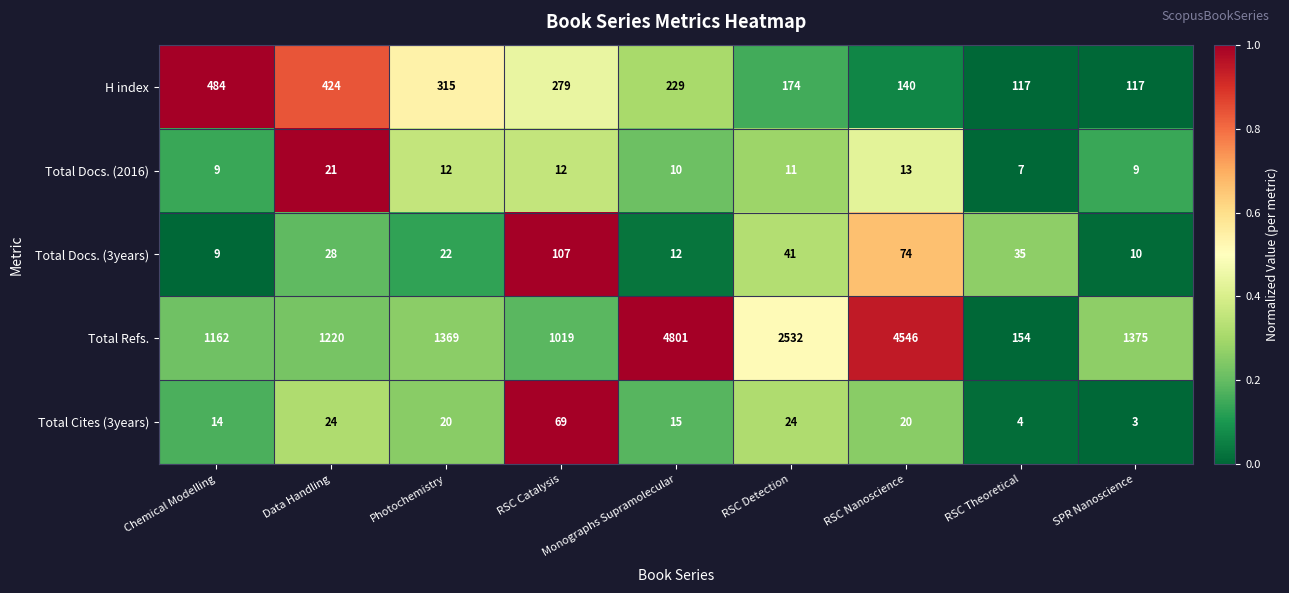

Rank the series at RSC Theoretical from lowest to highest value.

Total Cites (3years), Total Docs. (2016), Total Docs. (3years), H index, Total Refs.